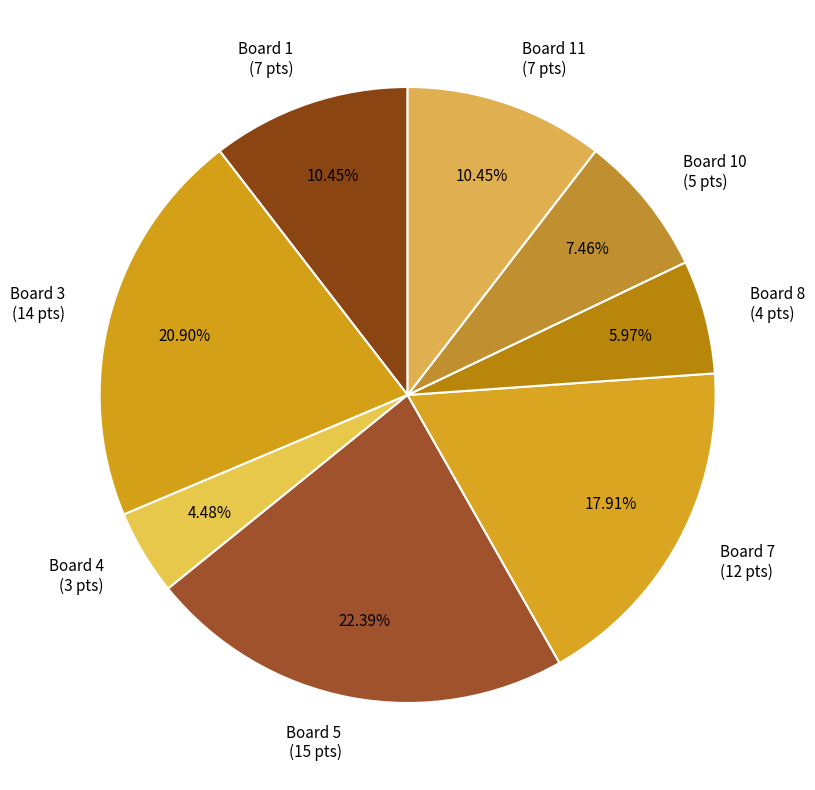

Is there a majority slice in this chart?

No